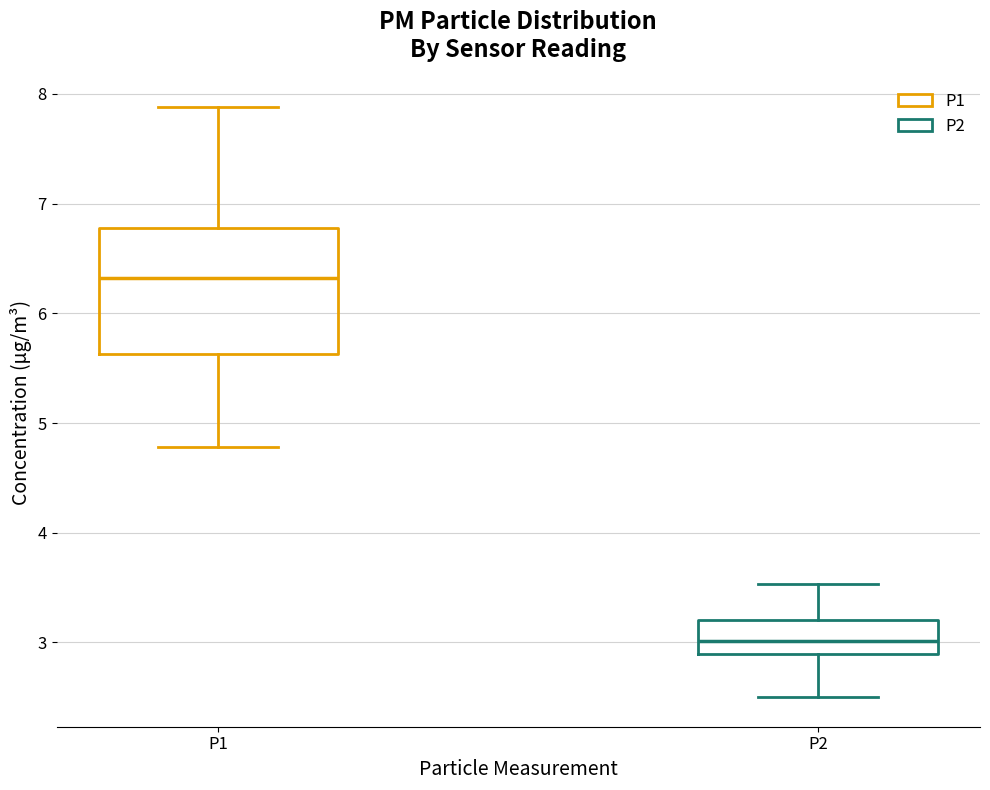

Reading left to right, read every box against the y-axis: the position of its median line, the range the box covers, and the ends of its whiskers. The values are not printed on the chart, so give them approximately, as read against the axis.

P1: median 6.3, box 5.6 to 6.8, whiskers 4.8 to 7.9
P2: median 3.0, box 2.9 to 3.2, whiskers 2.5 to 3.5